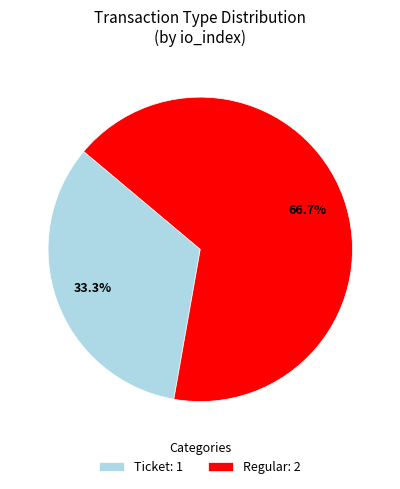

What is the total percentage of Regular: 2 and Ticket: 1?

100.0%